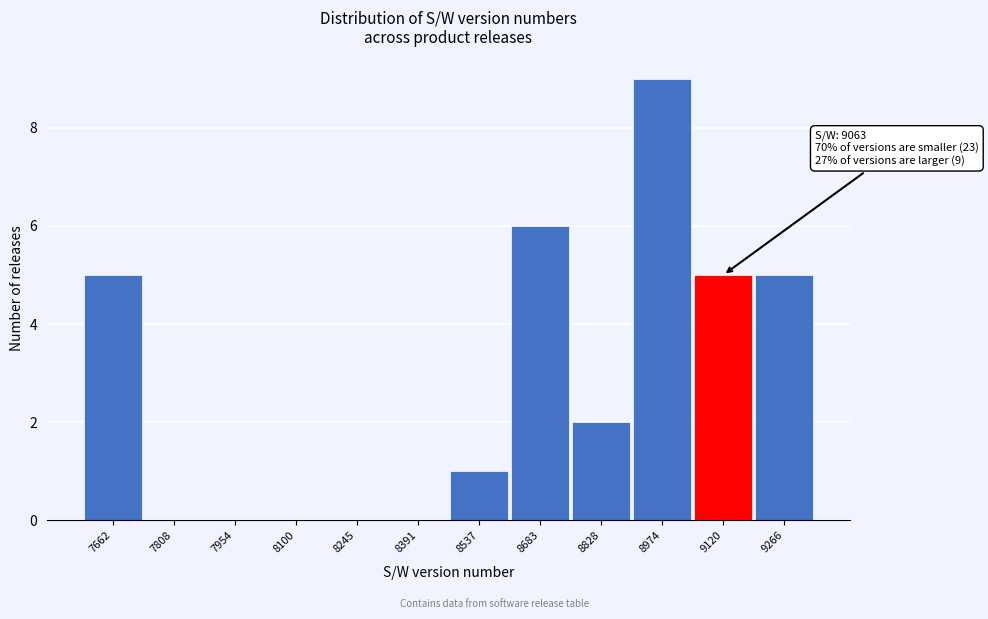

Over which range of the x-axis is the bar tallest?

8900 to 9040